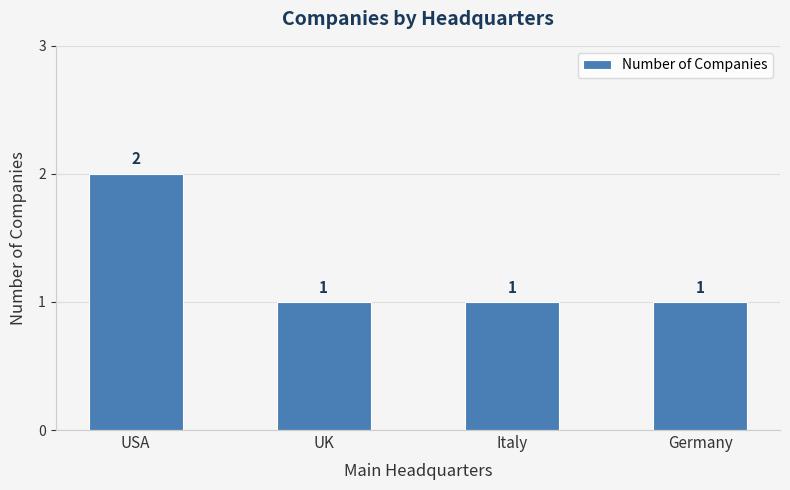

Is it true that the value at Italy is 1?

True